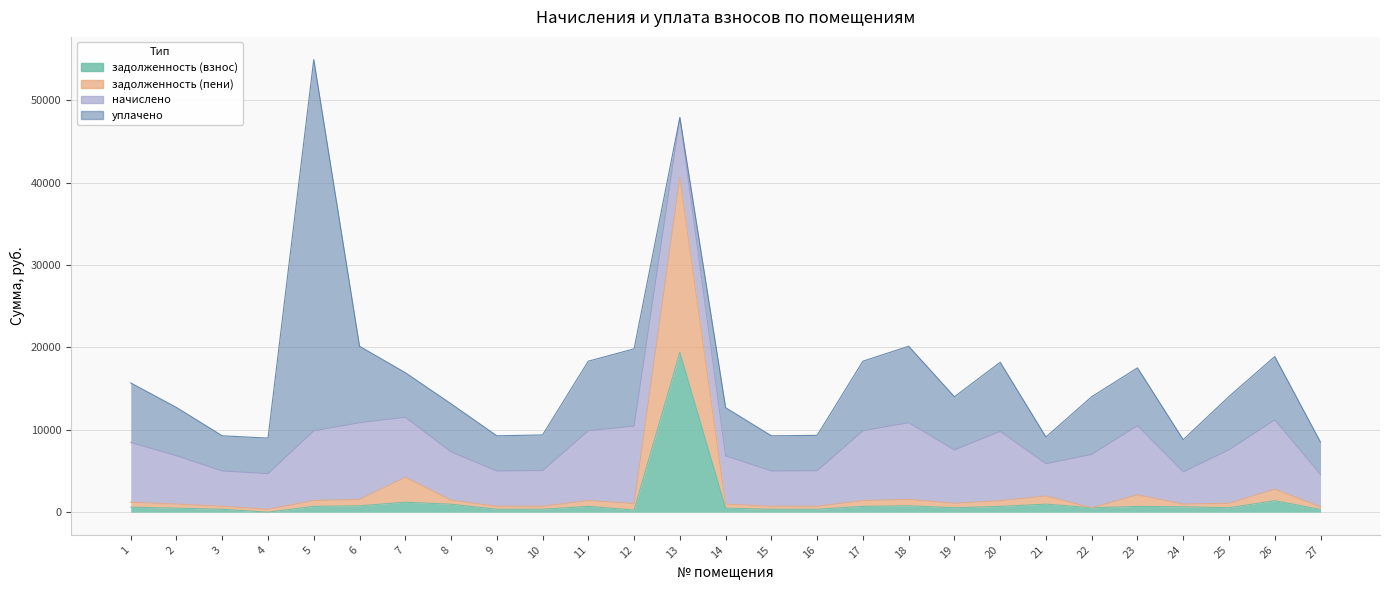

At which category does задолженность (пени) reach its first local valley?

4